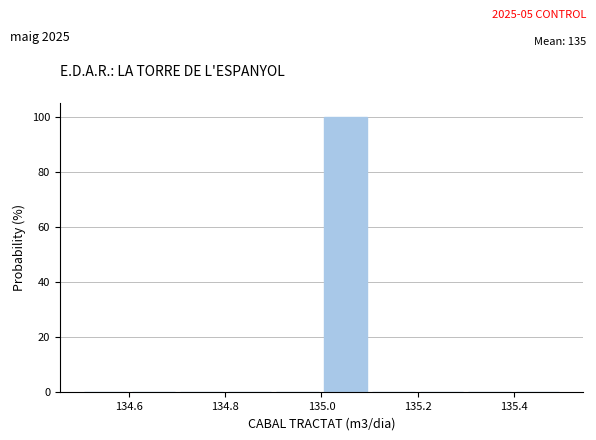

Reading left to right, list every bar in this chart as the range it spans on the x-axis followed by its height. The values are not printed on the chart, so give them approximately, as read against the axis.

134.5 to 134.6: 0
134.6 to 134.7: 0
134.7 to 134.8: 0
134.8 to 134.9: 0
134.9 to 135.0: 0
135.0 to 135.1: 100
135.1 to 135.2: 0
135.2 to 135.3: 0
135.3 to 135.4: 0
135.4 to 135.5: 0